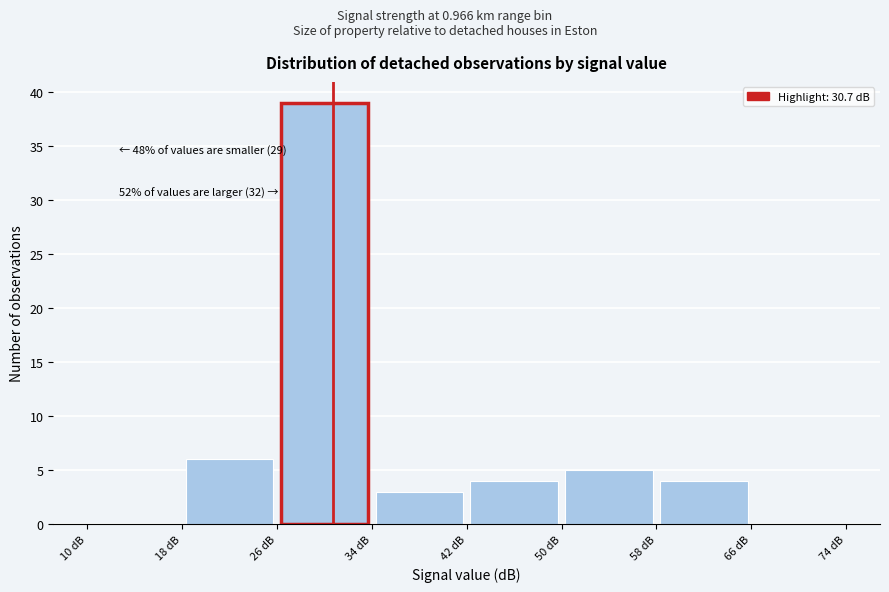

Which range on the x-axis has the tallest bar?

26 to 34